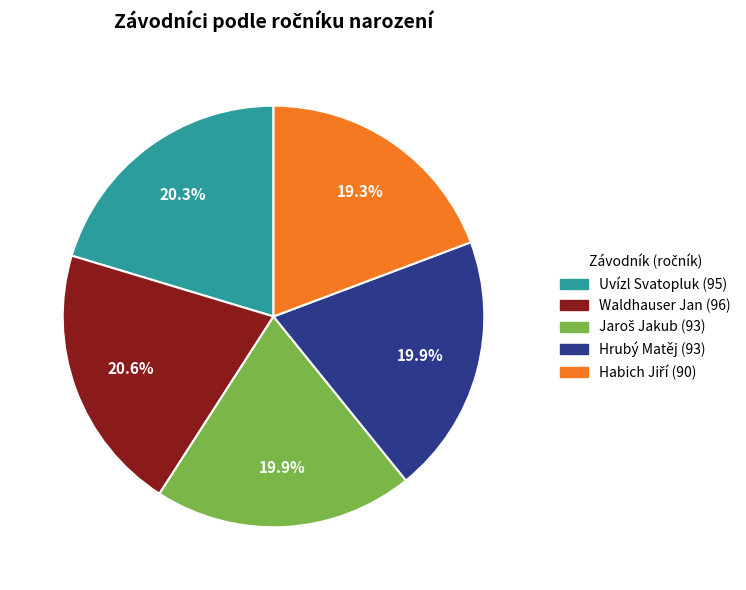

To the nearest percent, what is the average slice percentage?

20%